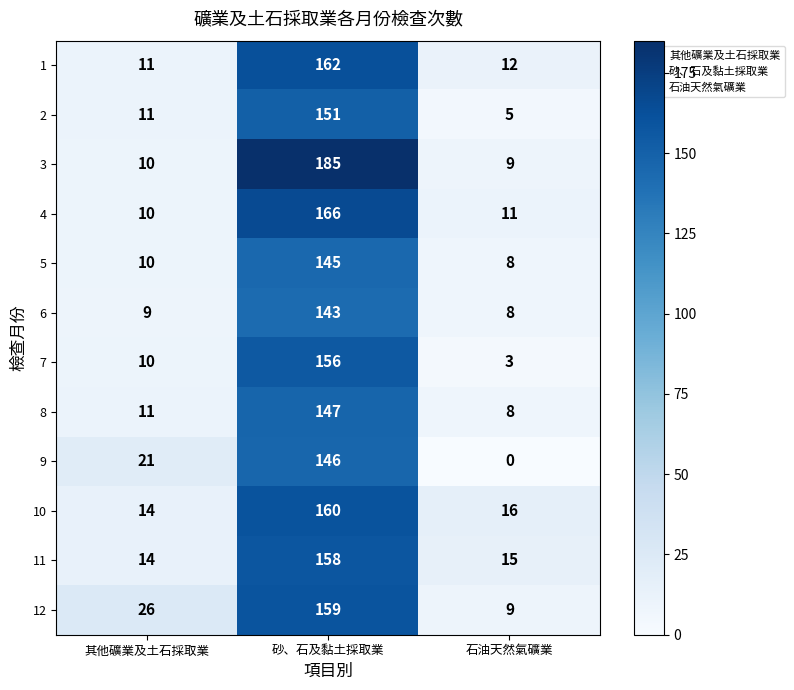

Is the value of 8 at 其他礦業及土石採取業 greater than the value of 9 at 石油天然氣礦業?

Yes